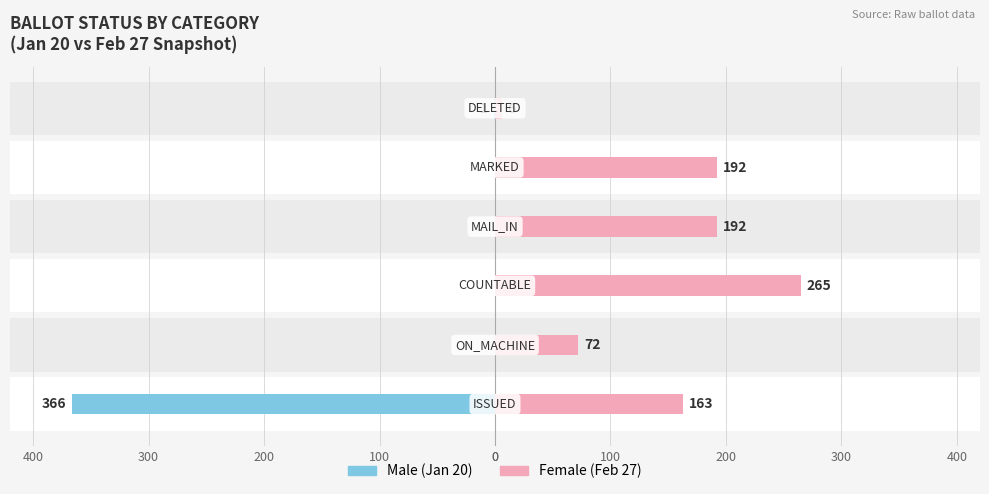

Which series has the widest spread of values?

Male